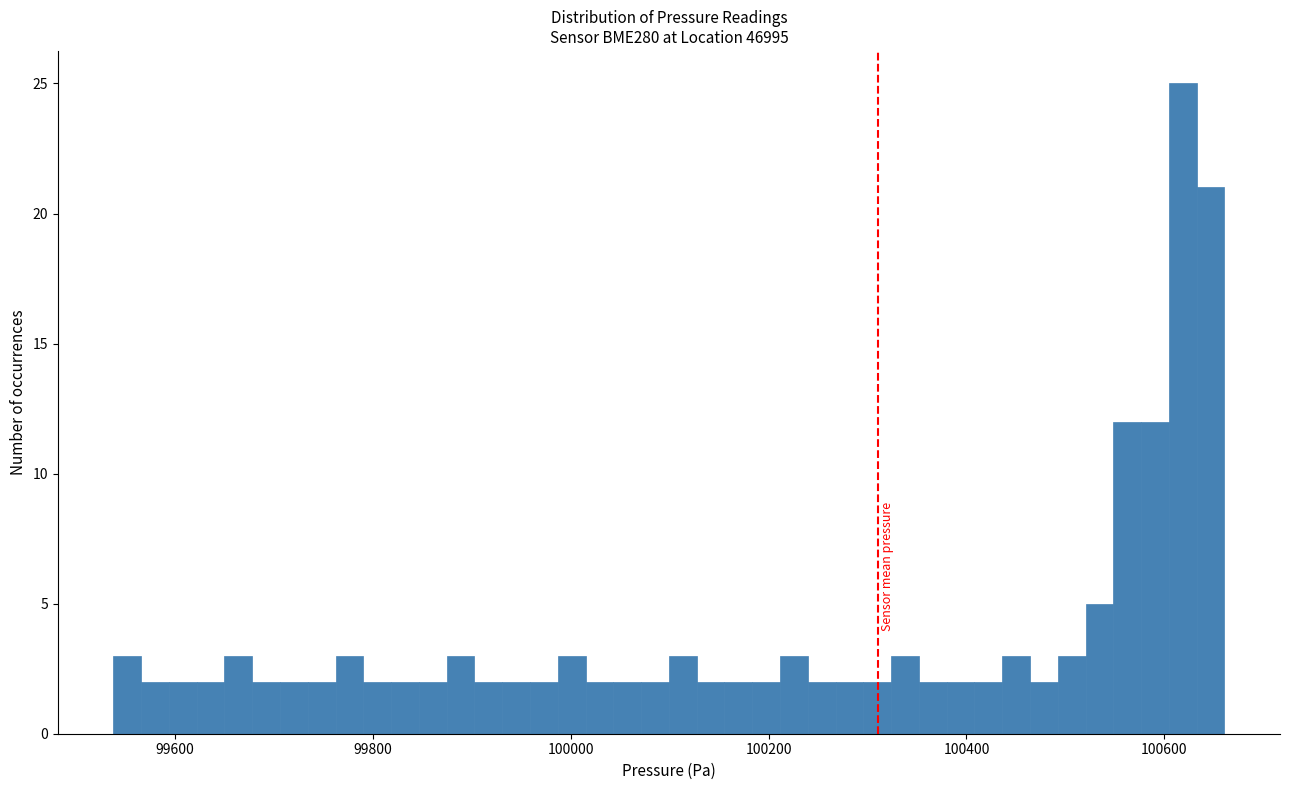

Read against the x-axis, roughly where is the centre of the tallest bar?

100620